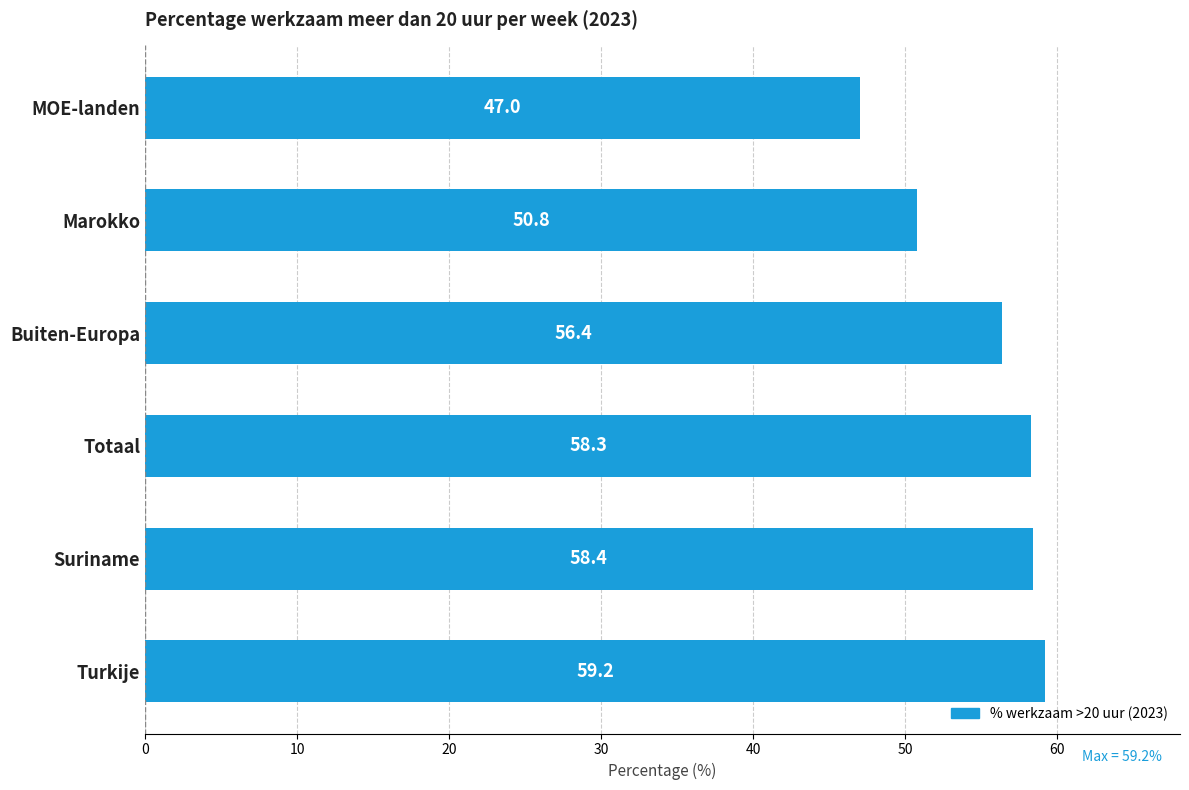

The chart shows a value of 47.0 at MOE-landen. True or false?

True